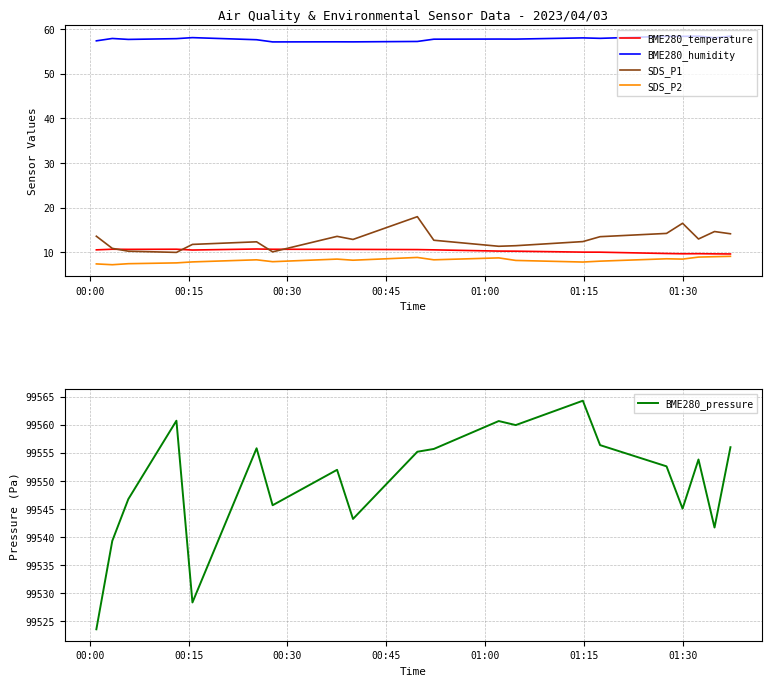

What is the highest value of the BME280_temperature series?

10.7